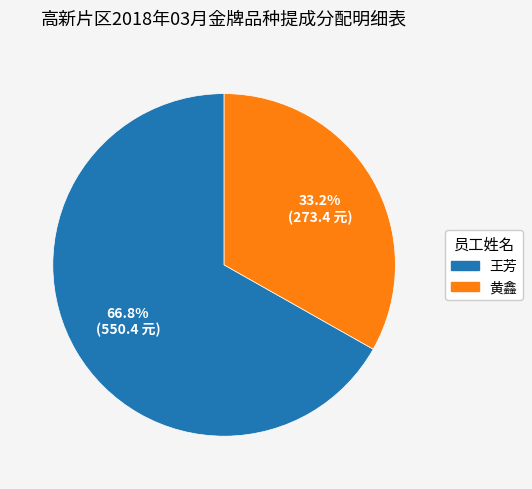

Which slice is the smallest?

黄鑫